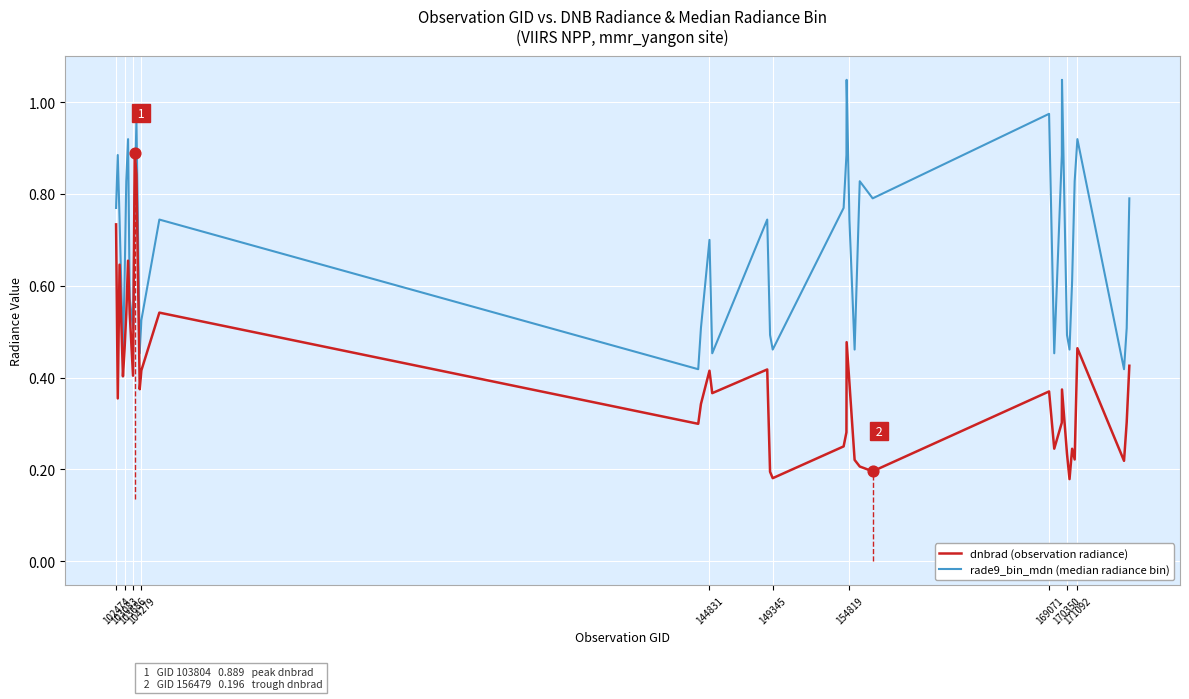

Which series has the largest total across all categories?

rade9_bin_mdn (median radiance bin)